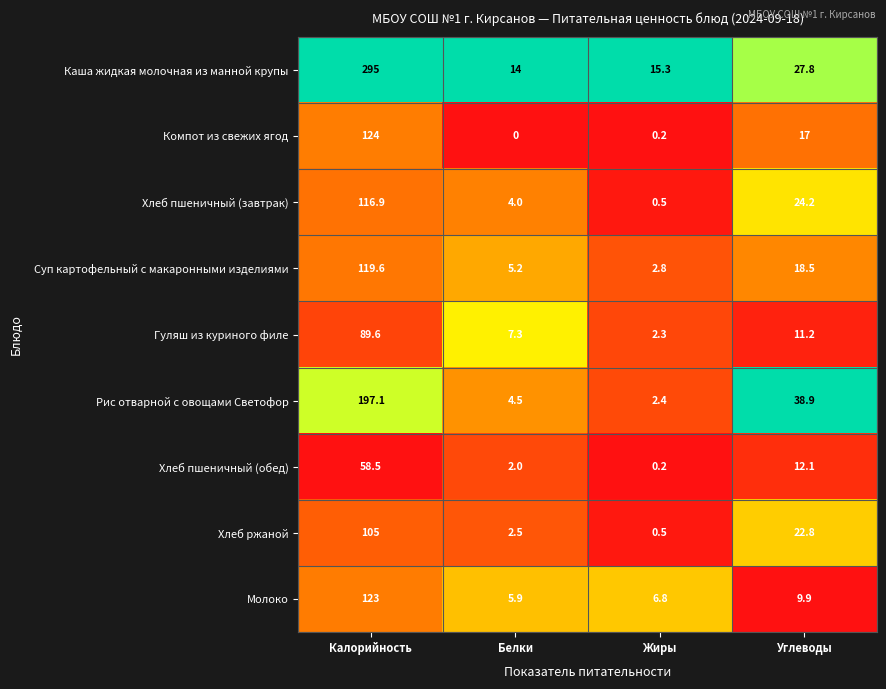

Rank the series by their maximum value, from lowest to highest.

Хлеб пшеничный (обед), Гуляш из куриного филе, Хлеб ржаной, Хлеб пшеничный (завтрак), Суп картофельный с макаронными изделиями, Молоко, Компот из свежих ягод, Рис отварной с овощами Светофор, Каша жидкая молочная из манной крупы